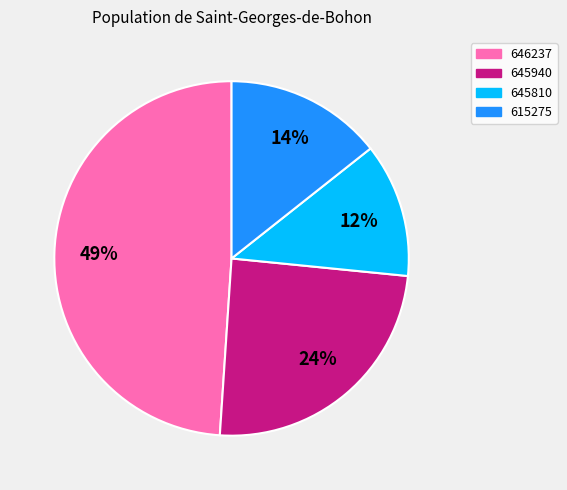

To the nearest percent, what is the difference between the largest and smallest slice percentages?

37%